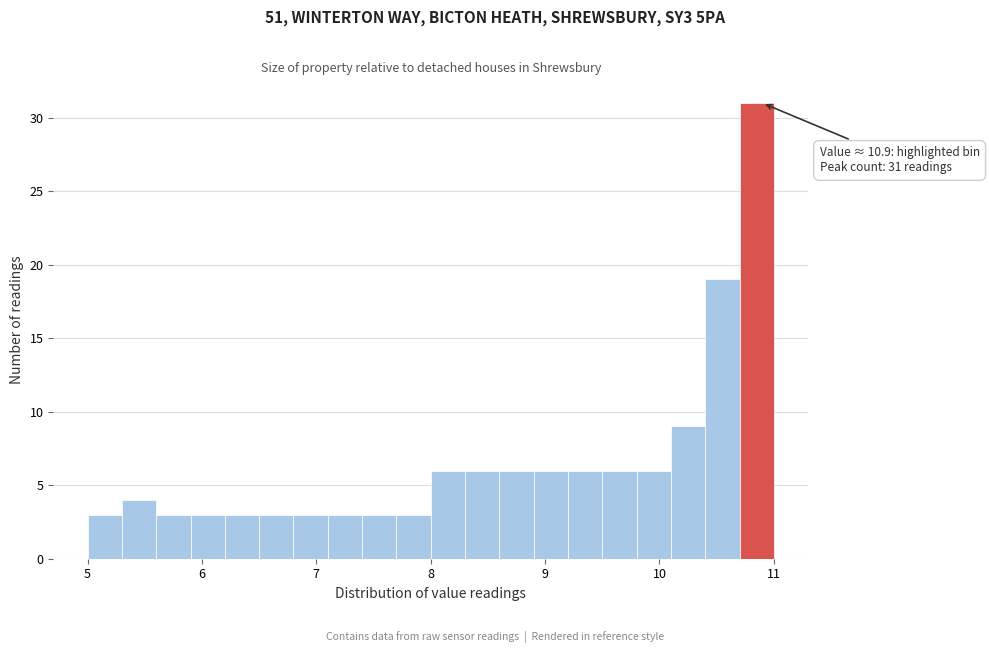

Around what value on the x-axis is the tallest bar? Give the approximate position of its centre, as read against the axis.

10.9